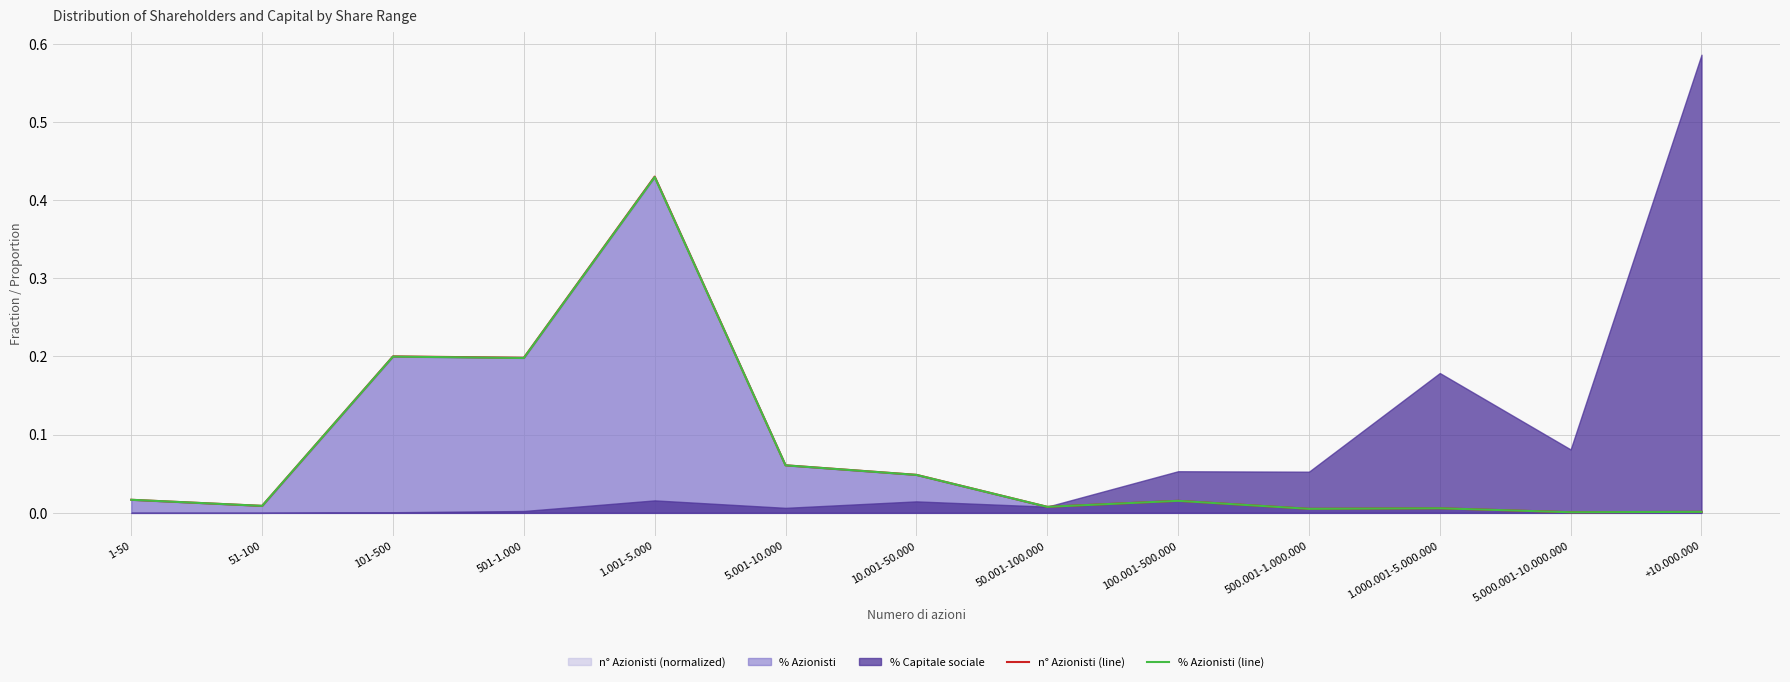

Where is n° Azionisti (line) nearest to the value 0?

5.000.001-10.000.000